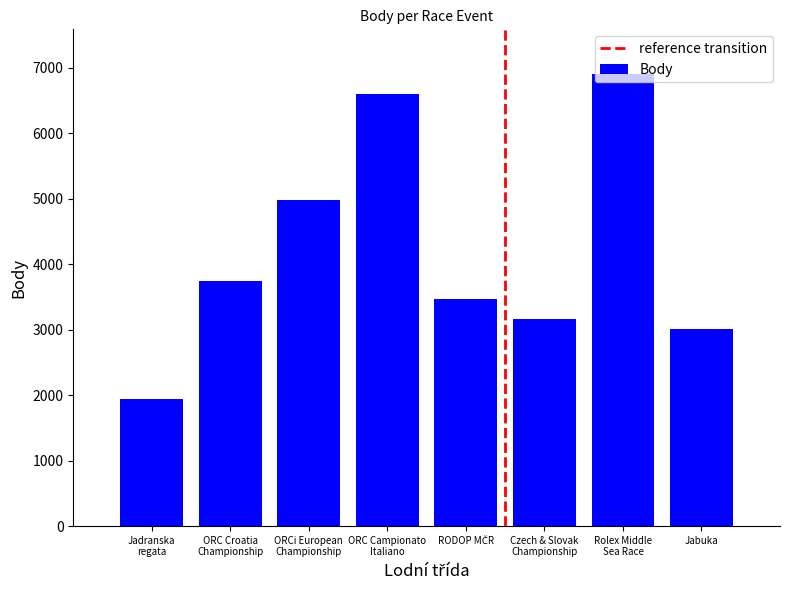

Count the number of data series in this chart.

1